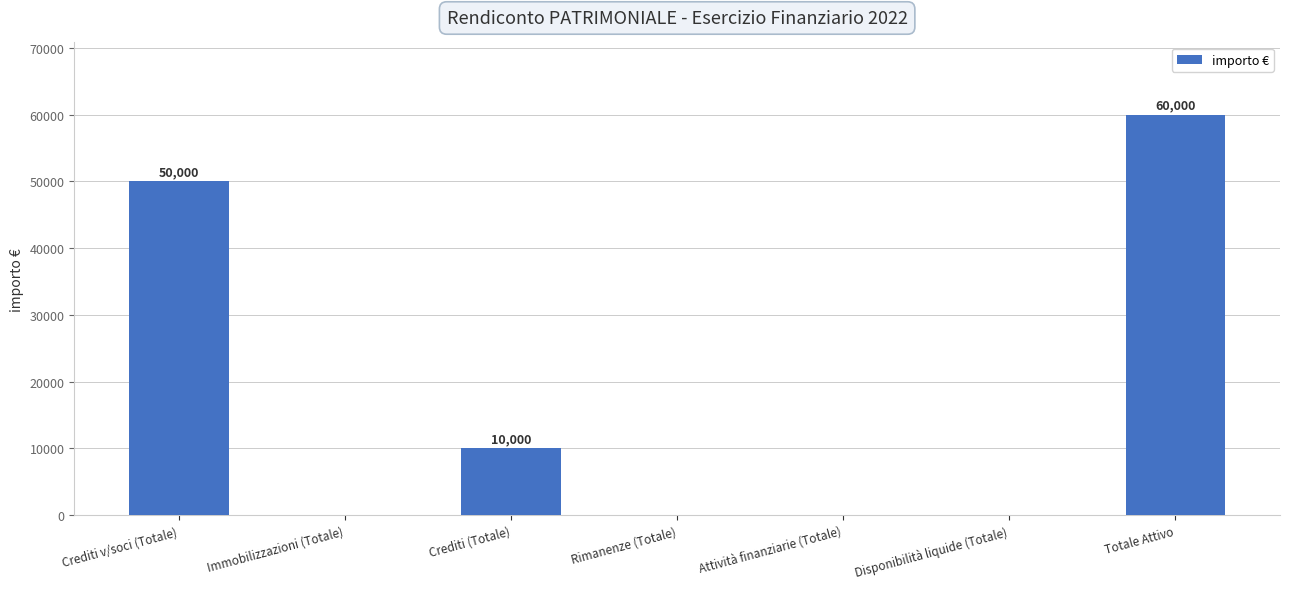

What is the greatest value displayed?

60000